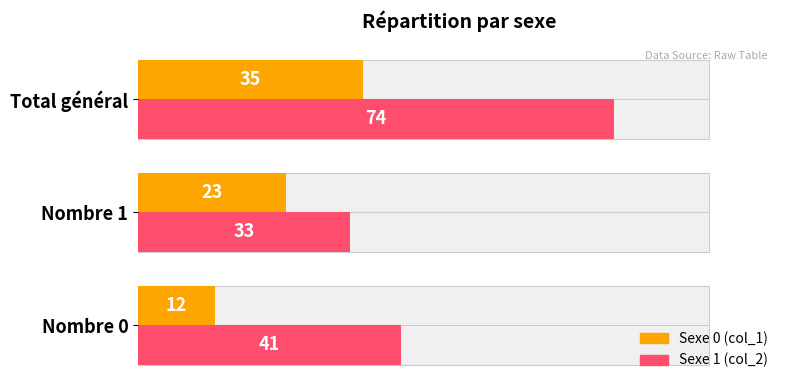

Which series has the widest spread of values?

Sexe 1 (col_2)